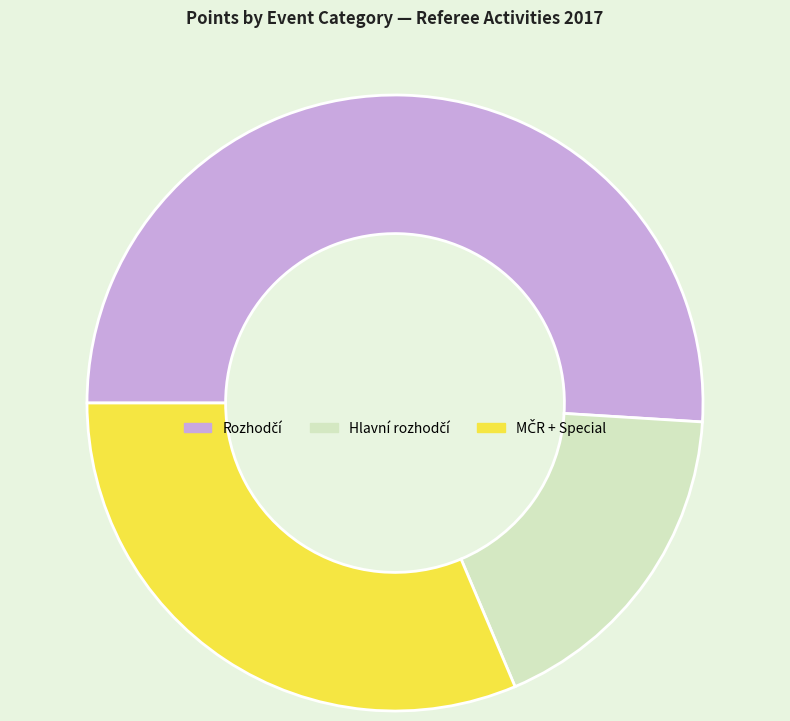

Is there any slice that represents more than half of the pie?

Yes